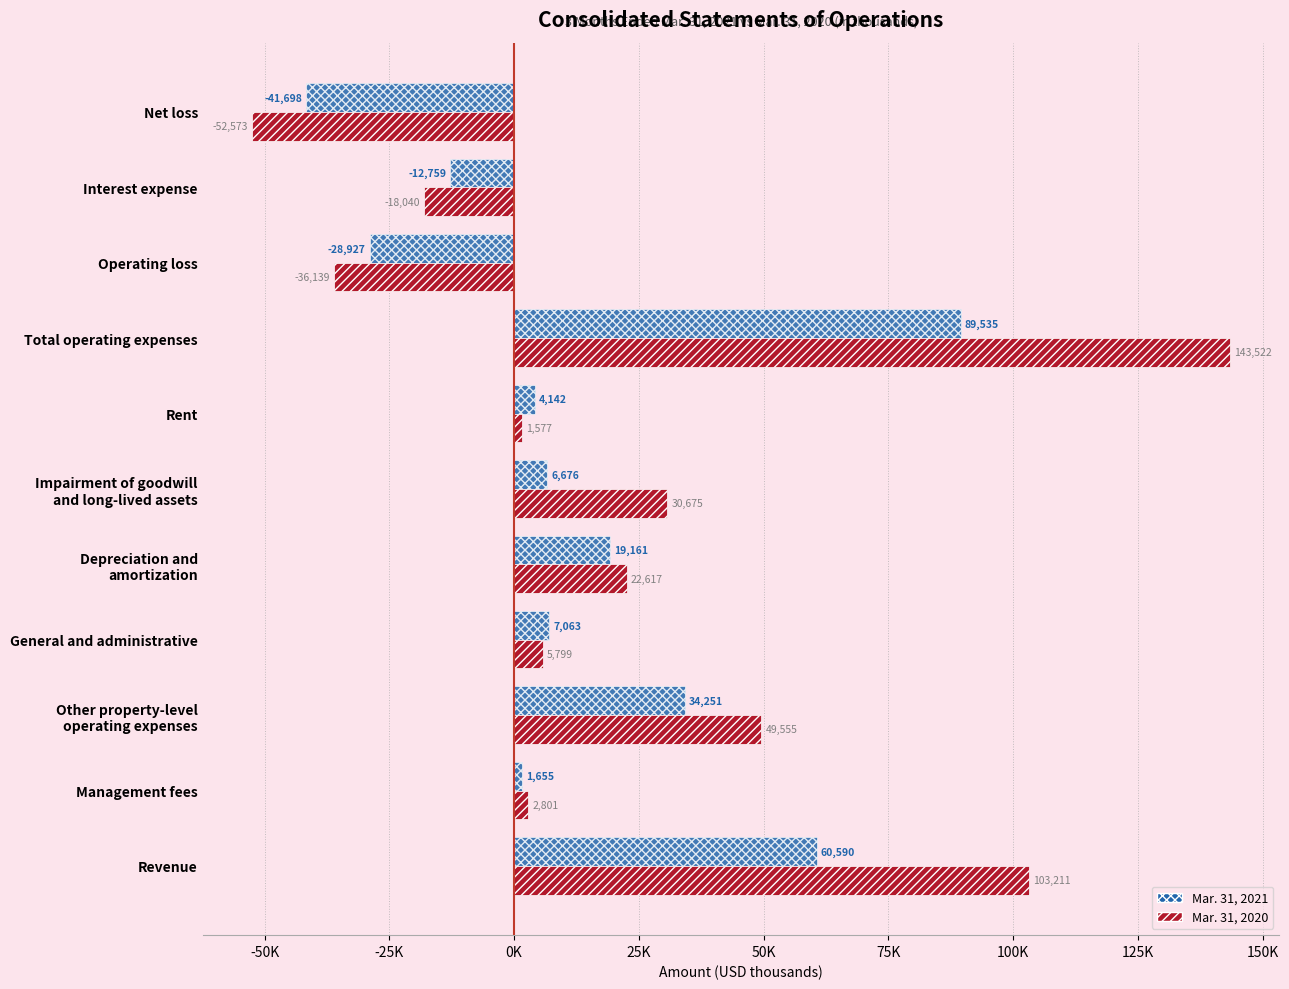

What are all the series names shown in the legend?

Mar. 31, 2021, Mar. 31, 2020